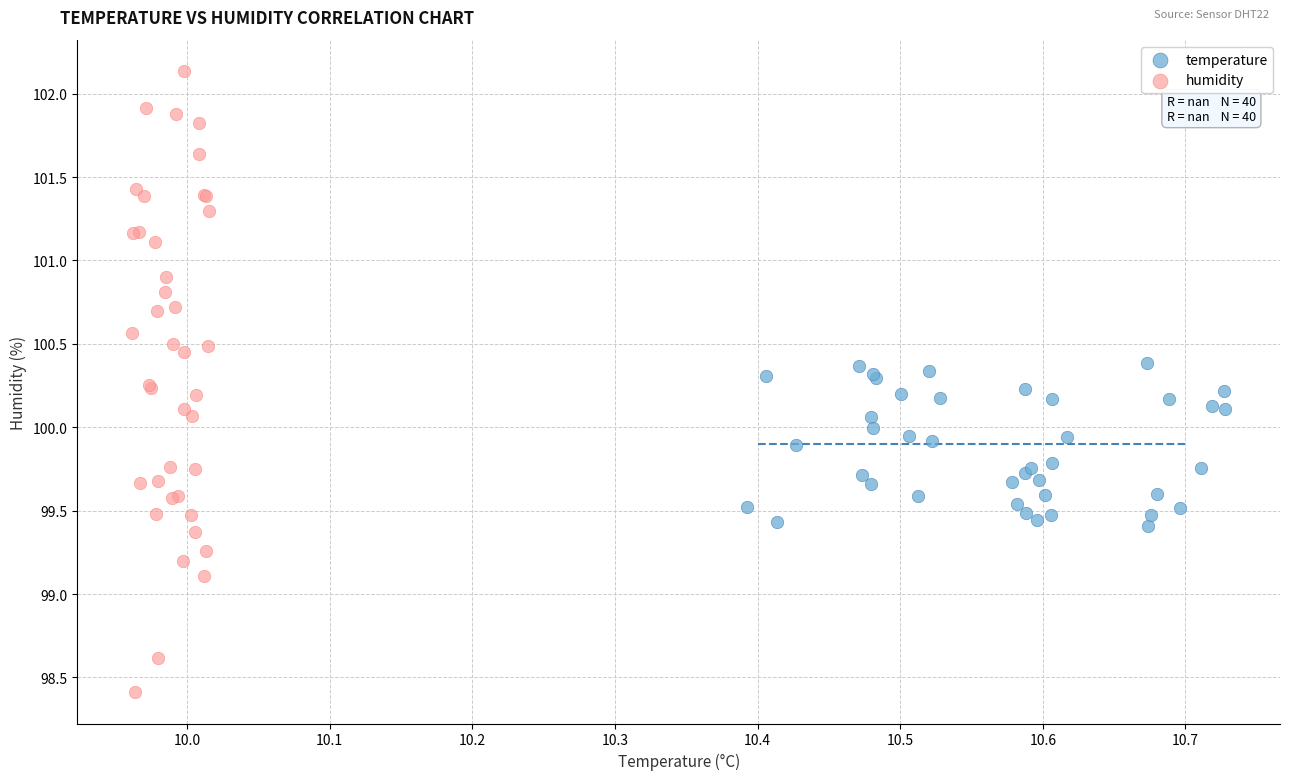

Which series has the widest spread of Y values?

humidity